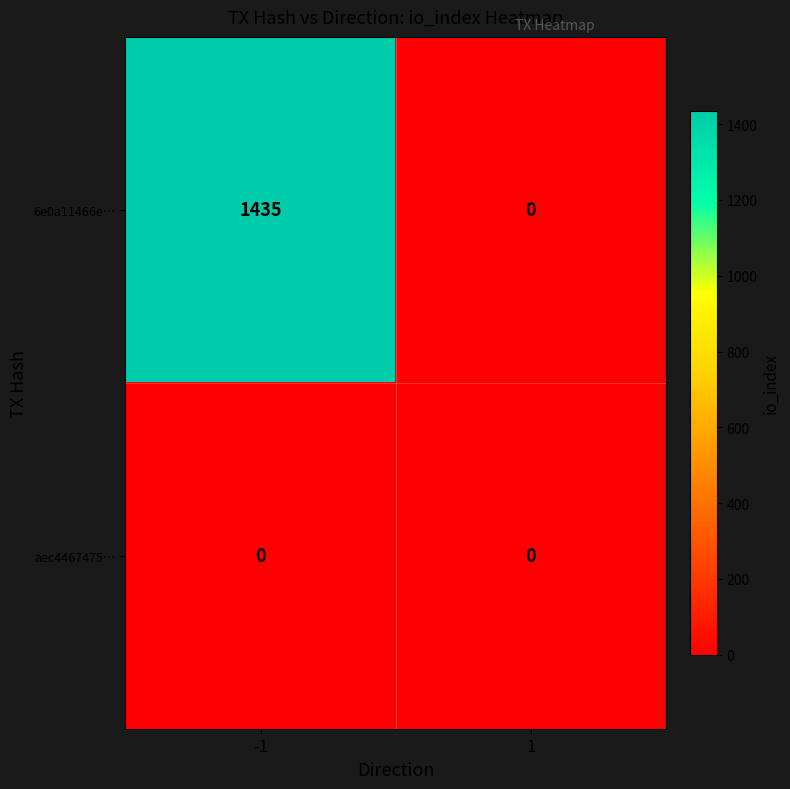

Reading left to right, extract all data points from this chart.

6e0a11466e…: -1=1435	1=0
aec4467475…: -1=0	1=0